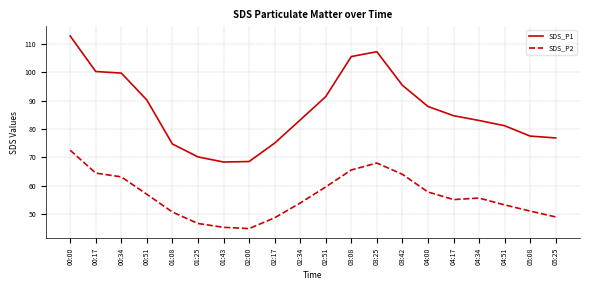

What is the sum of the SDS_P1 values at 01:25 and 02:34?

153.4